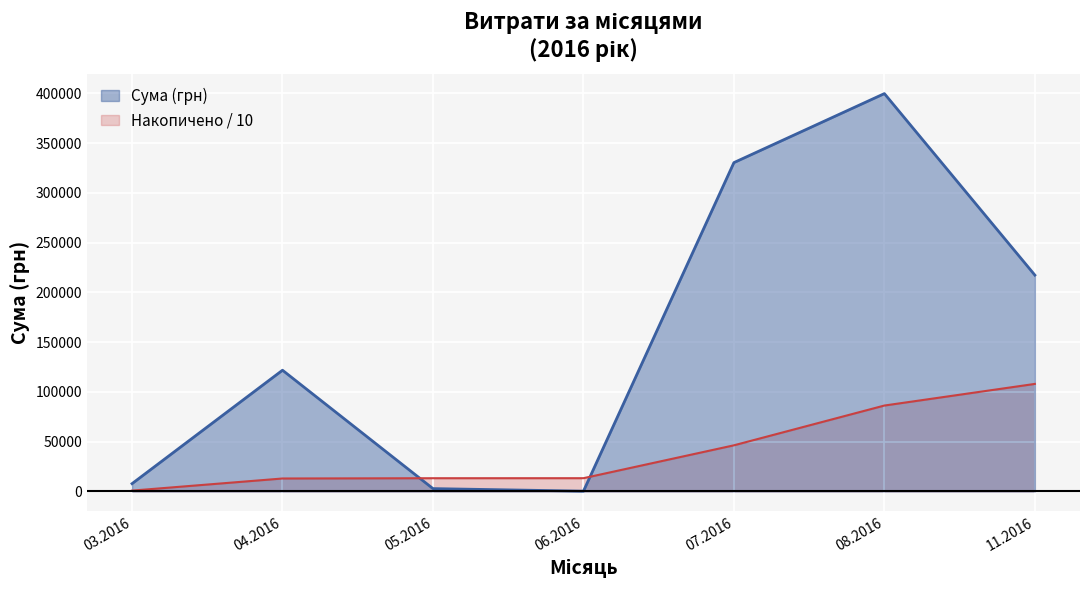

What is the maximum value shown in the chart?

399858.4